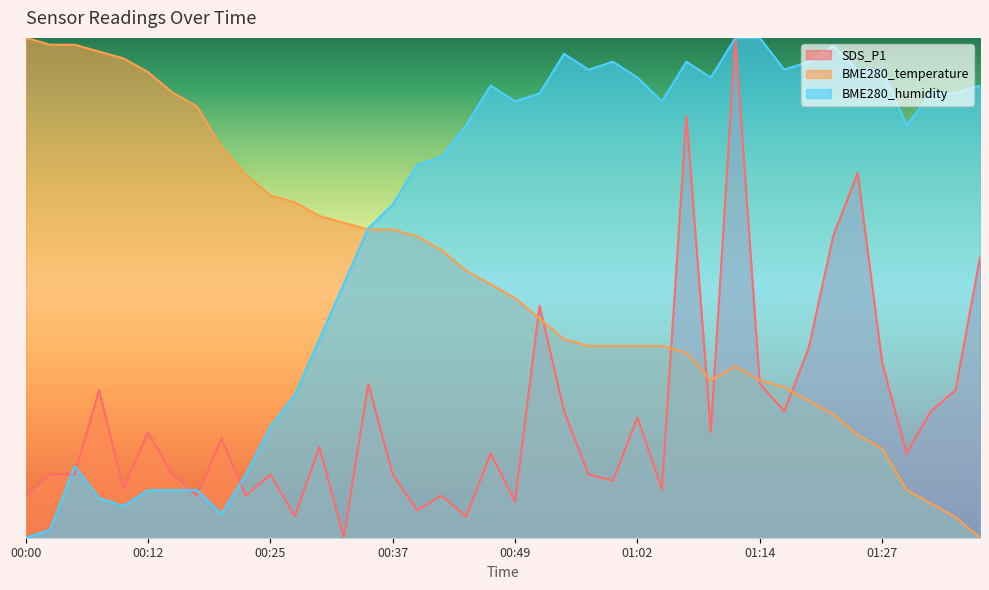

What is the value of the BME280_temperature point at the 21st from the left?

47.9